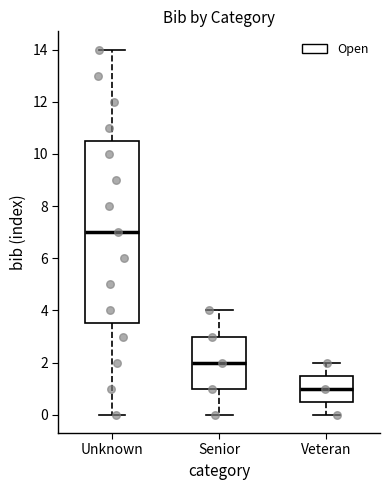

Which box is the tallest, from its lower edge to its upper edge?

Unknown